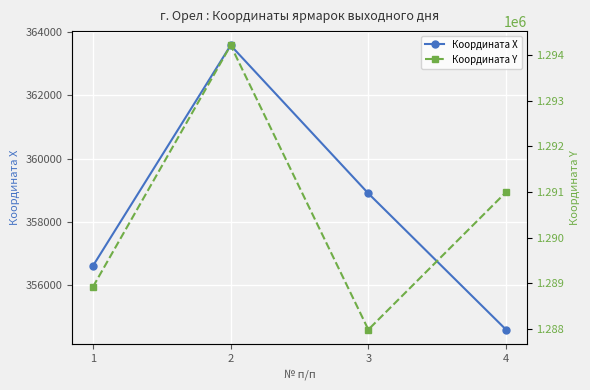

True or false: Координата X has more than 1 interior local peaks.

False